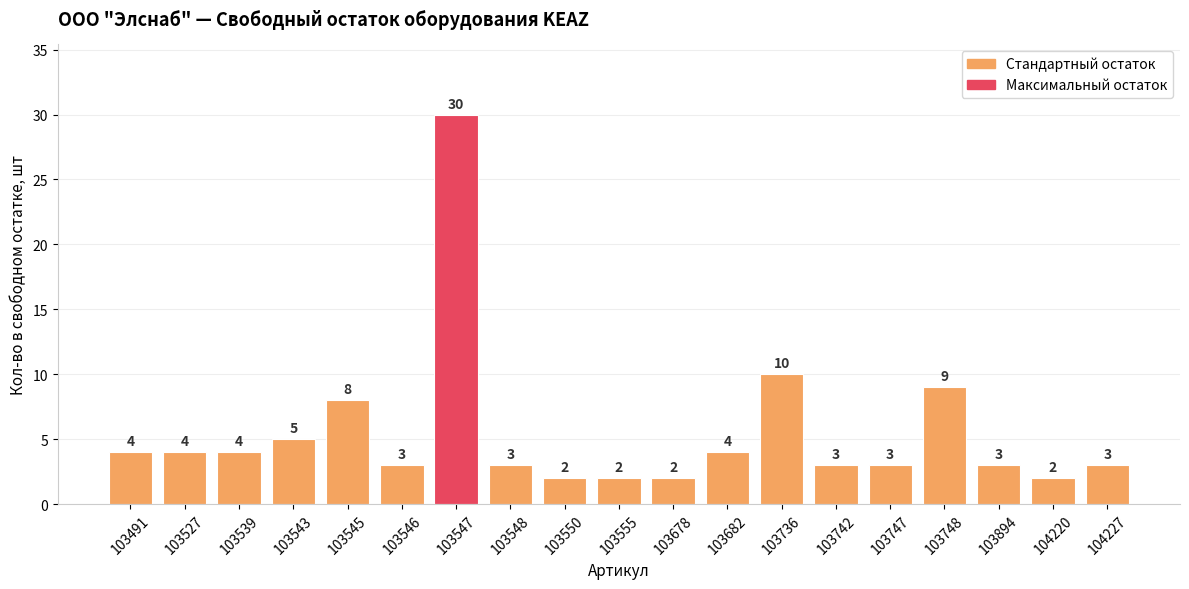

How many data points are less than 3?

4